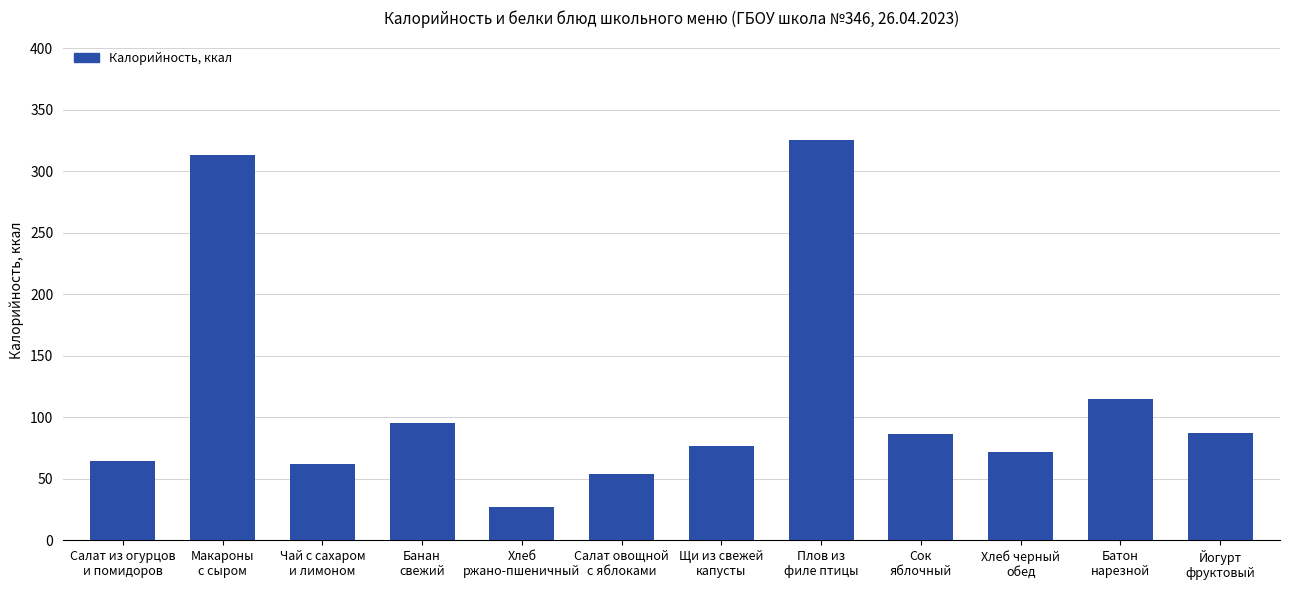

At which category does the chart reach its minimum across all series?

Хлеб
ржано-пшеничный